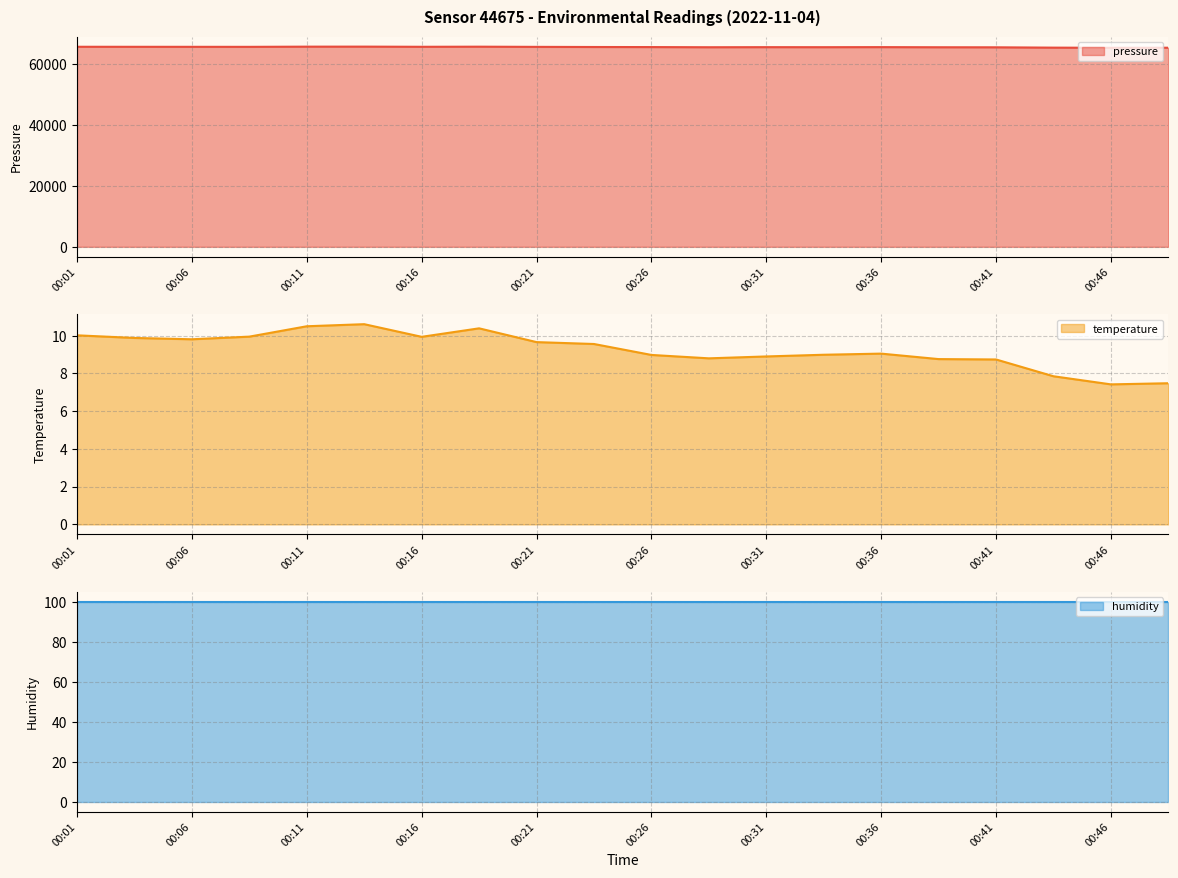

What is the highest value of the pressure series?

65823.1